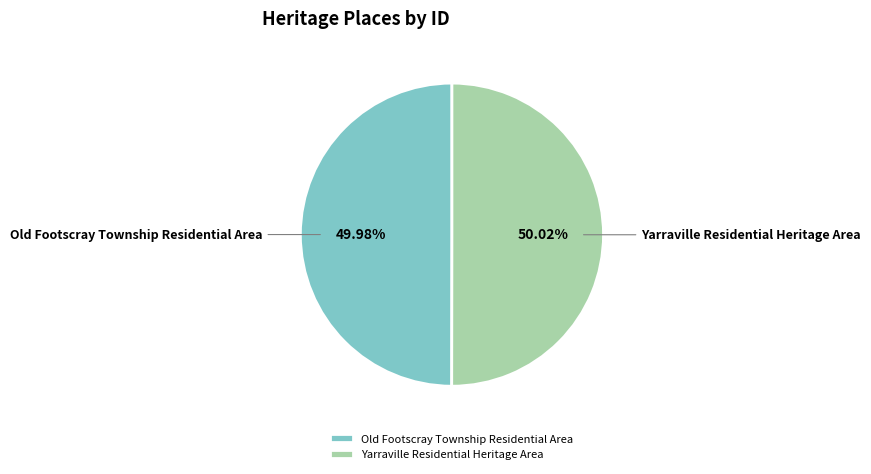

What percentage is NOT represented by Yarraville Residential Heritage Area?

50.0%